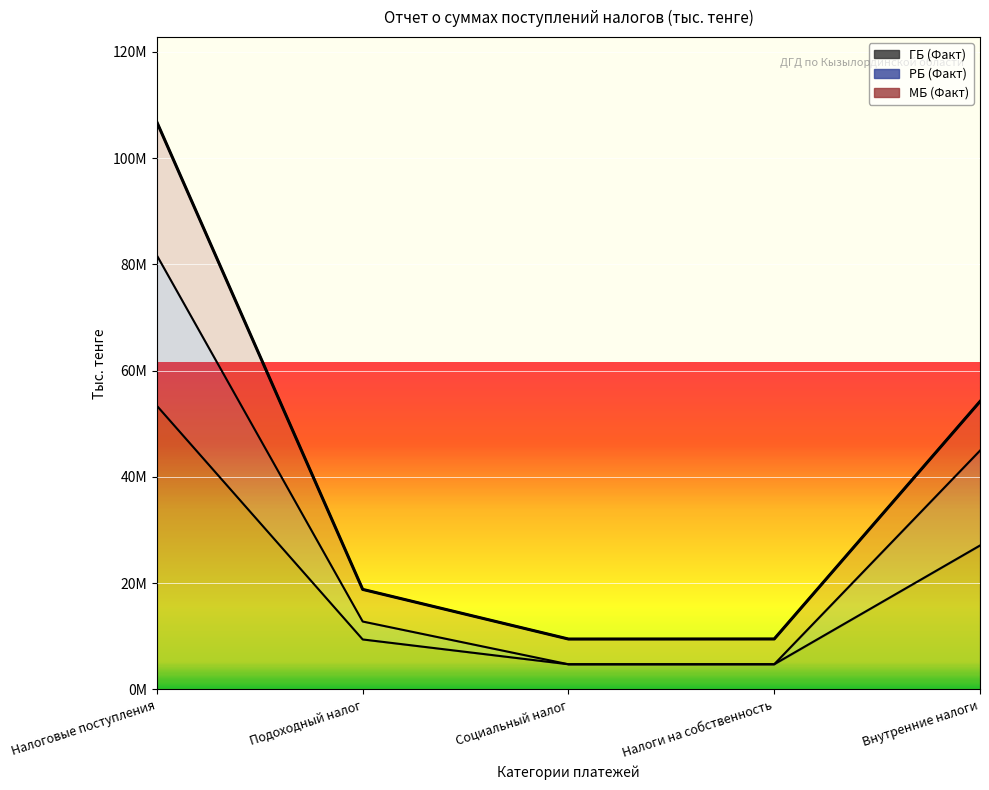

True or false: РБ (Факт) and ГБ (Факт) cross at least once.

False